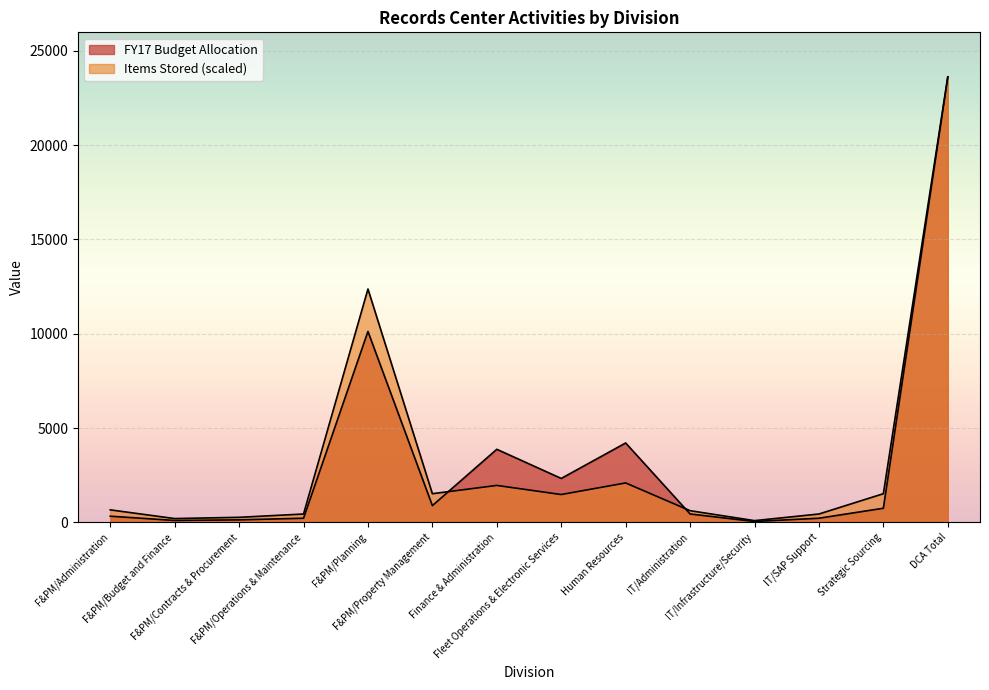

At which category does Items Stored reach its first local valley?

F&PM/Budget and Finance